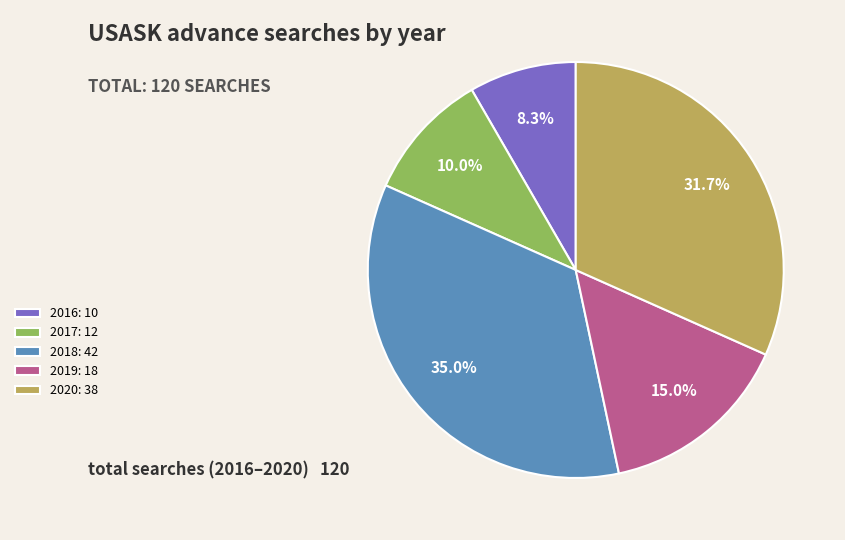

Rank the categories by value from highest to lowest.

2018: 42, 2020: 38, 2019: 18, 2017: 12, 2016: 10